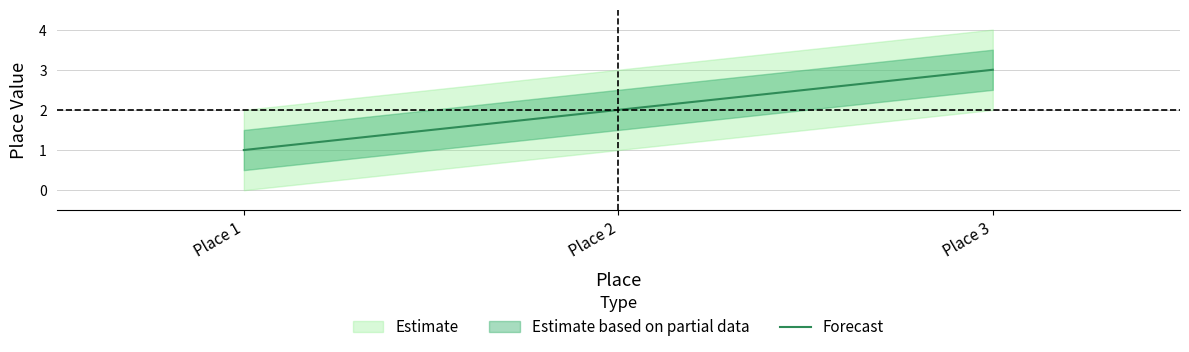

Rank the categories by value from highest to lowest.

Place 3, Place 2, Place 1